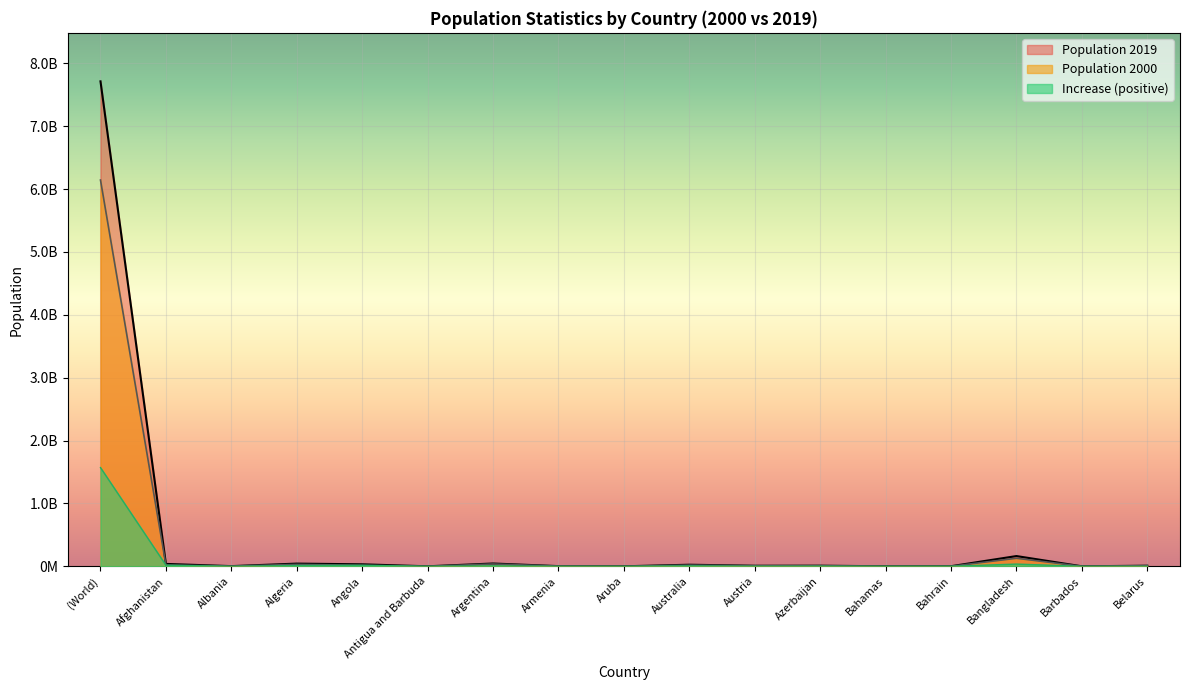

Is the value of Population 2000 at Afghanistan greater than the value of Increase at Antigua and Barbuda?

Yes